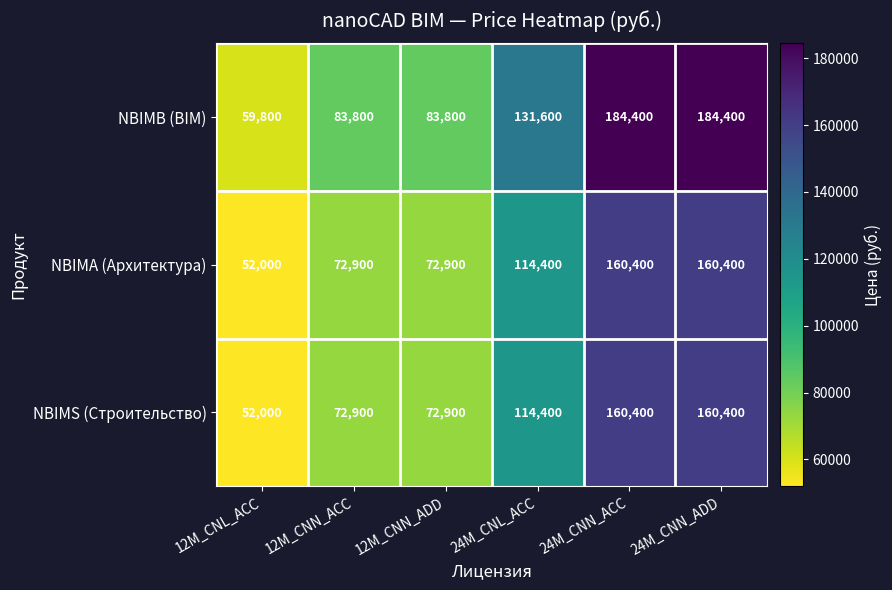

What is the minimum value shown in the chart?

52000